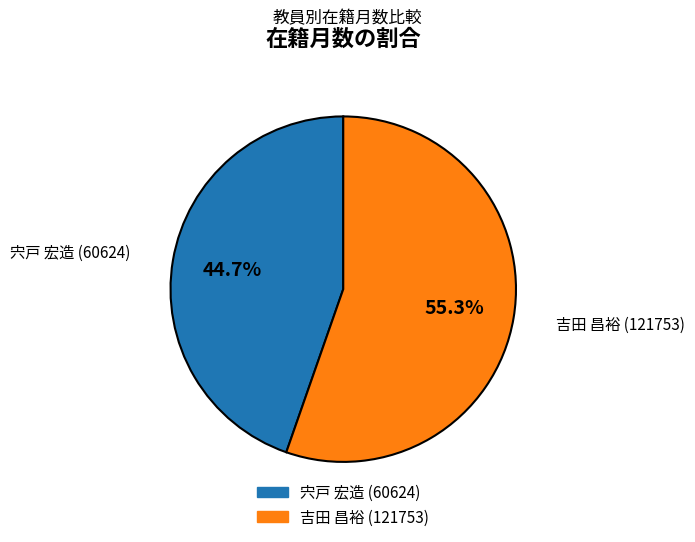

To the nearest percent, what is the difference between the 宍戸 宏造 (60624) and 吉田 昌裕 (121753) slice percentages?

11%